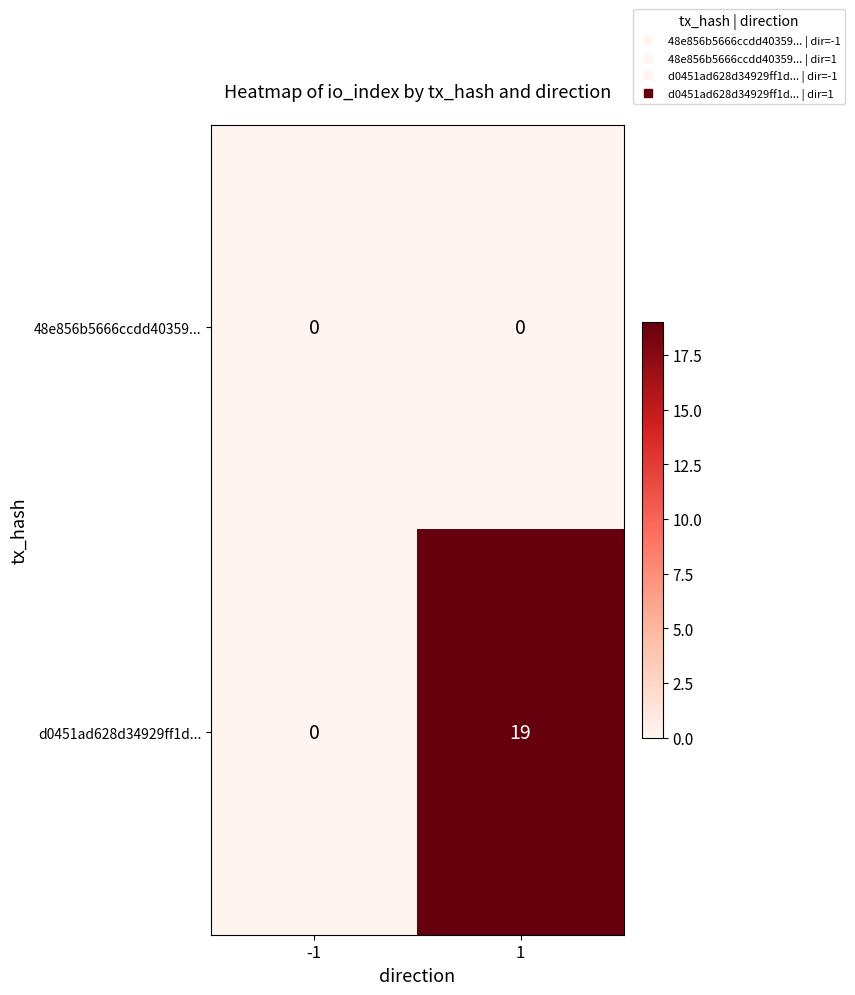

Is it true that 48e856b5666ccdd40359... equals 0 at -1?

True